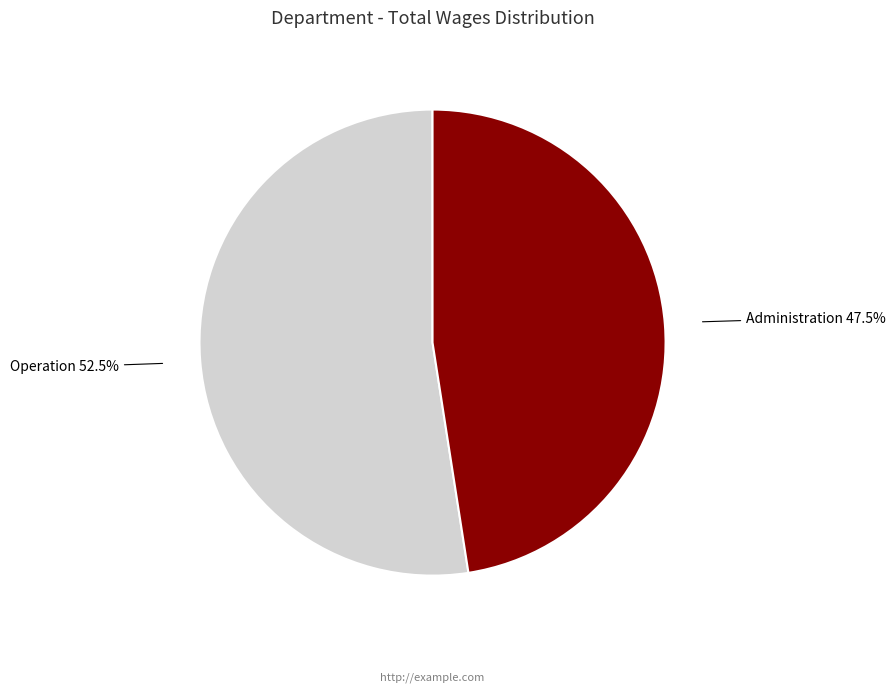

Count the number of slices in the pie.

2